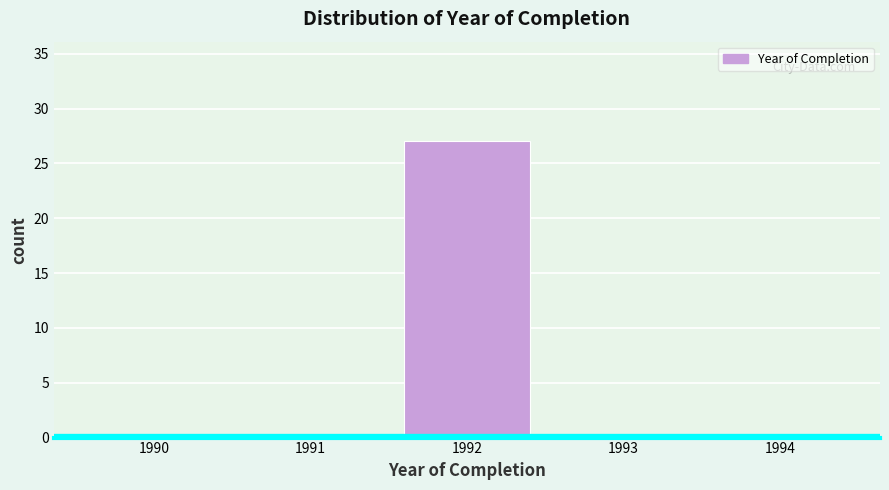

How tall is the bar that spans 1991.5 to 1992.5 on the x-axis? The values are not printed on the chart, so give them approximately, as read against the axis.

27